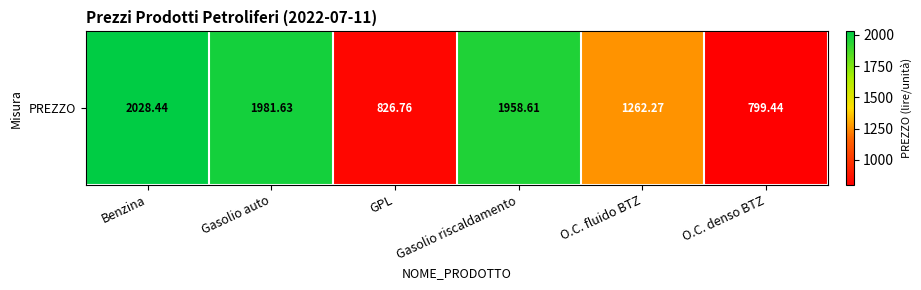

True or false: the data shows 272.1 at O.C. denso BTZ.

False